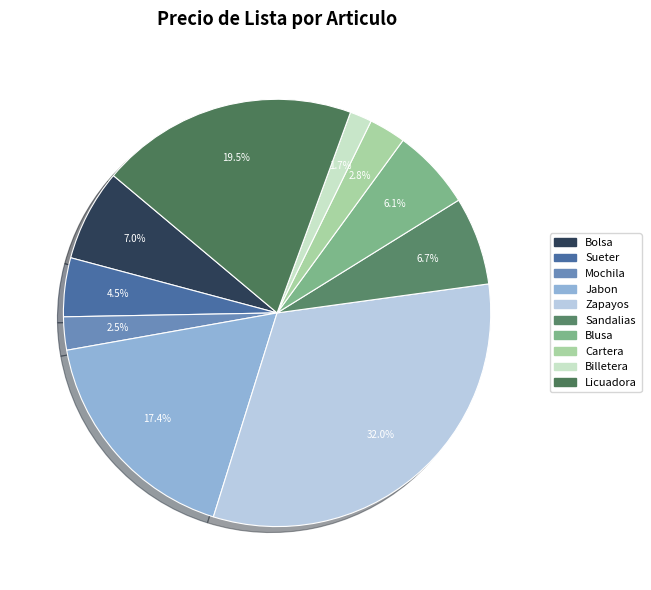

How much of the chart is everything except Sueter?

95.5%